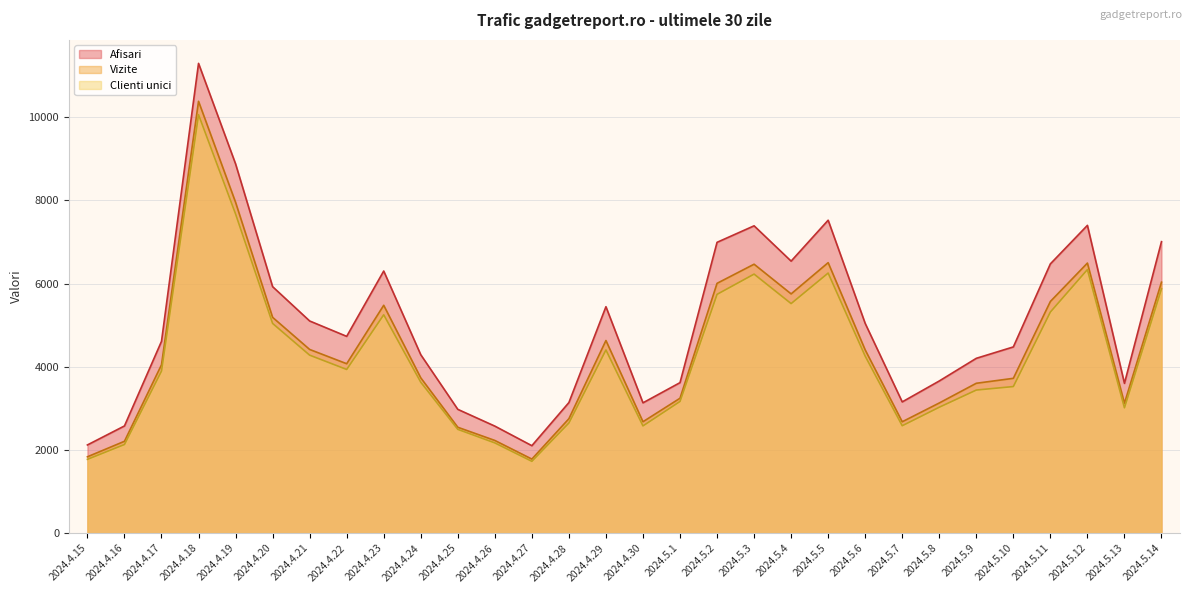

What is the sum of all Clienti unici values?

127999